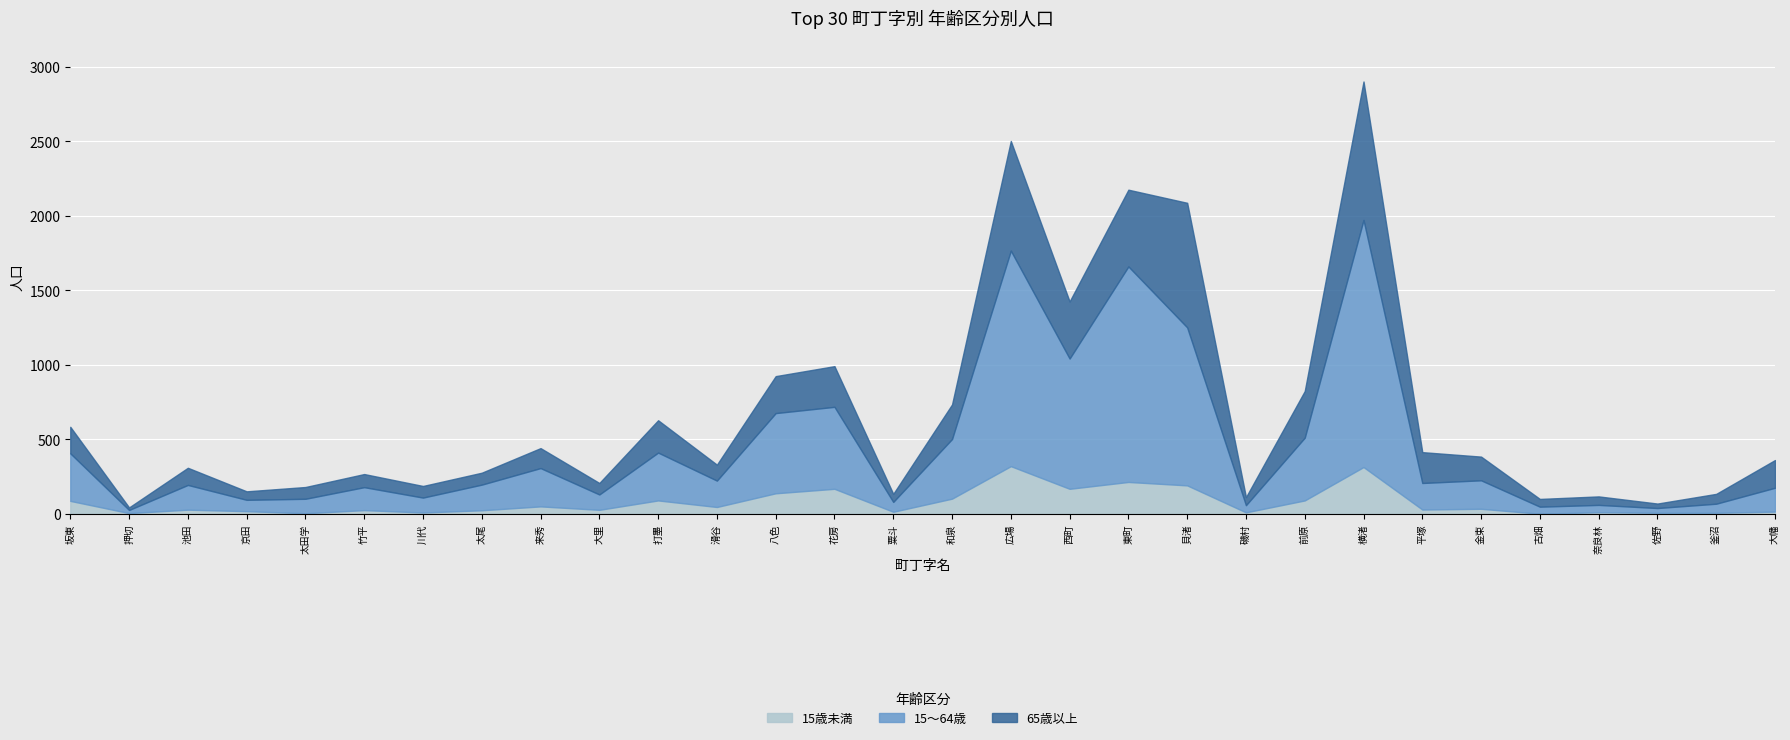

What is the difference between the maximum and minimum values in the 15歳未満 series?

319